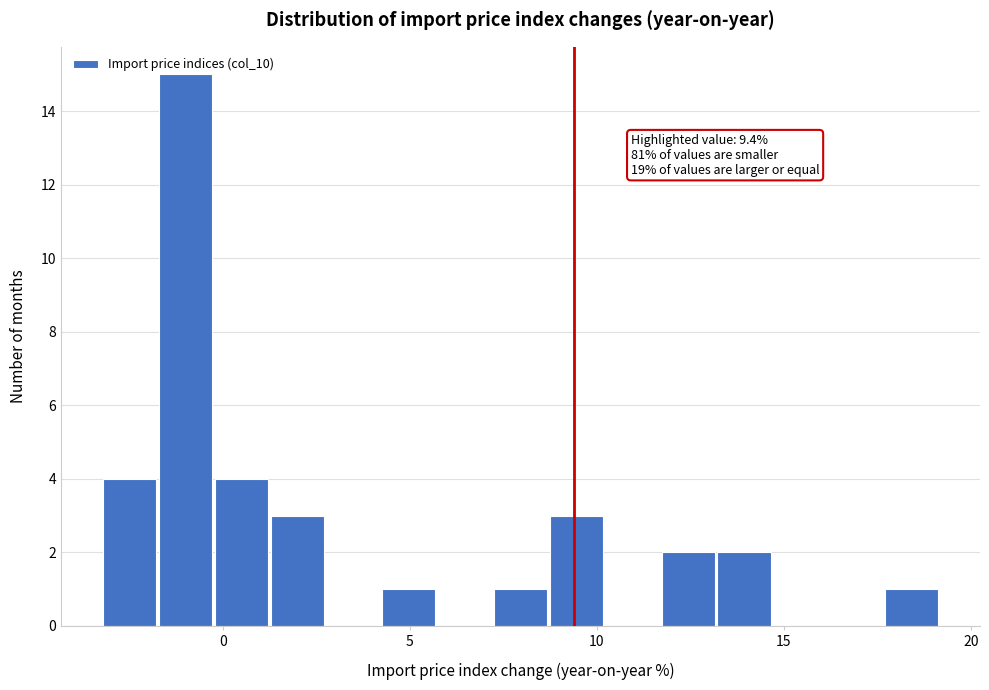

Read against the x-axis, roughly where is the centre of the tallest bar?

-1.0